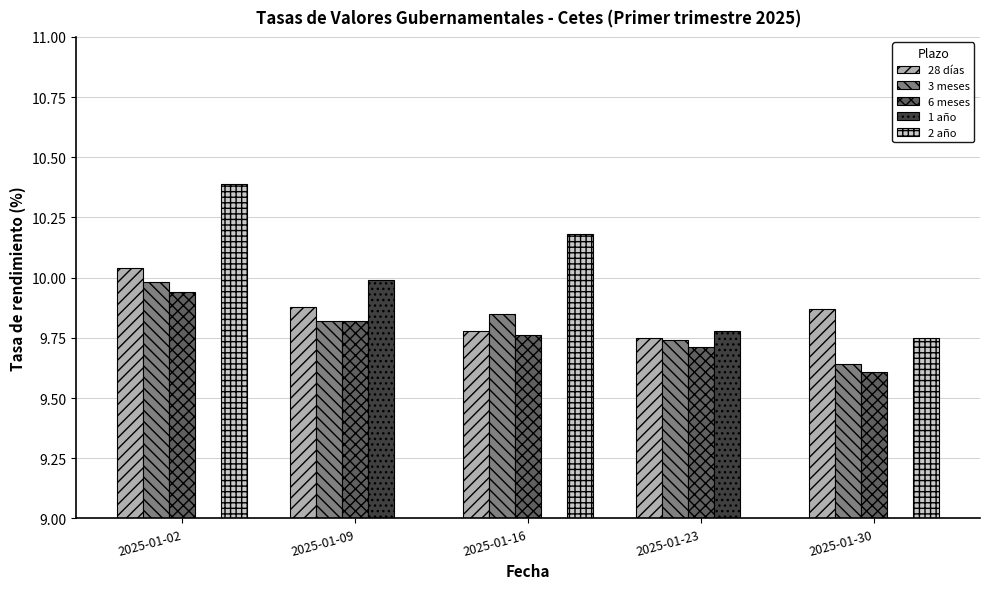

Is the value of 3 meses at 2025-01-02 greater than the value of 28 días at 2025-01-09?

Yes